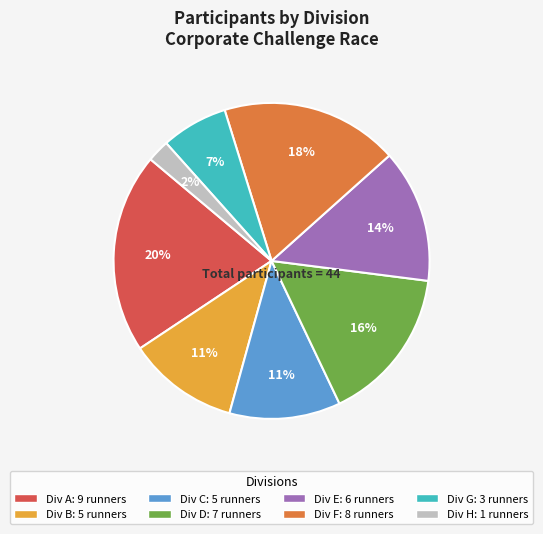

To the nearest percent, what is the average slice percentage?

12%